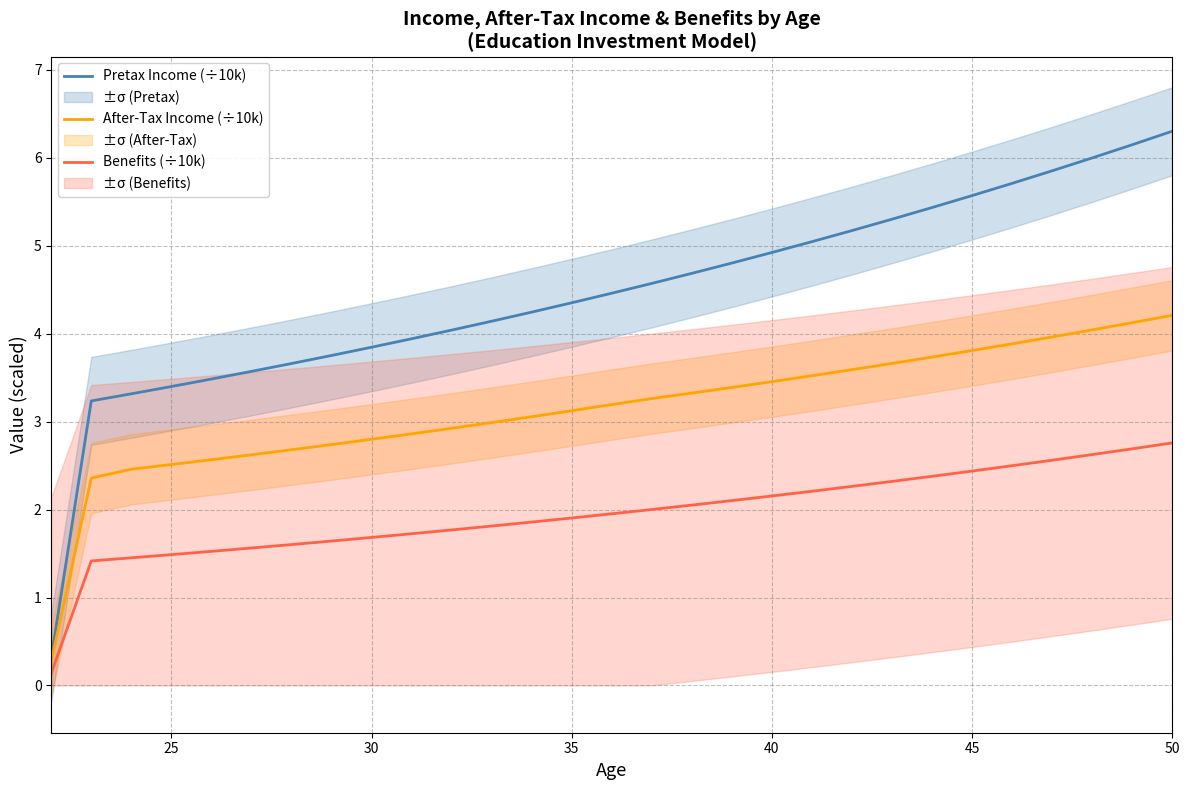

What are all the series names shown in the legend?

Pretax Income (÷10k), After-Tax Income (÷10k), Benefits (÷10k)